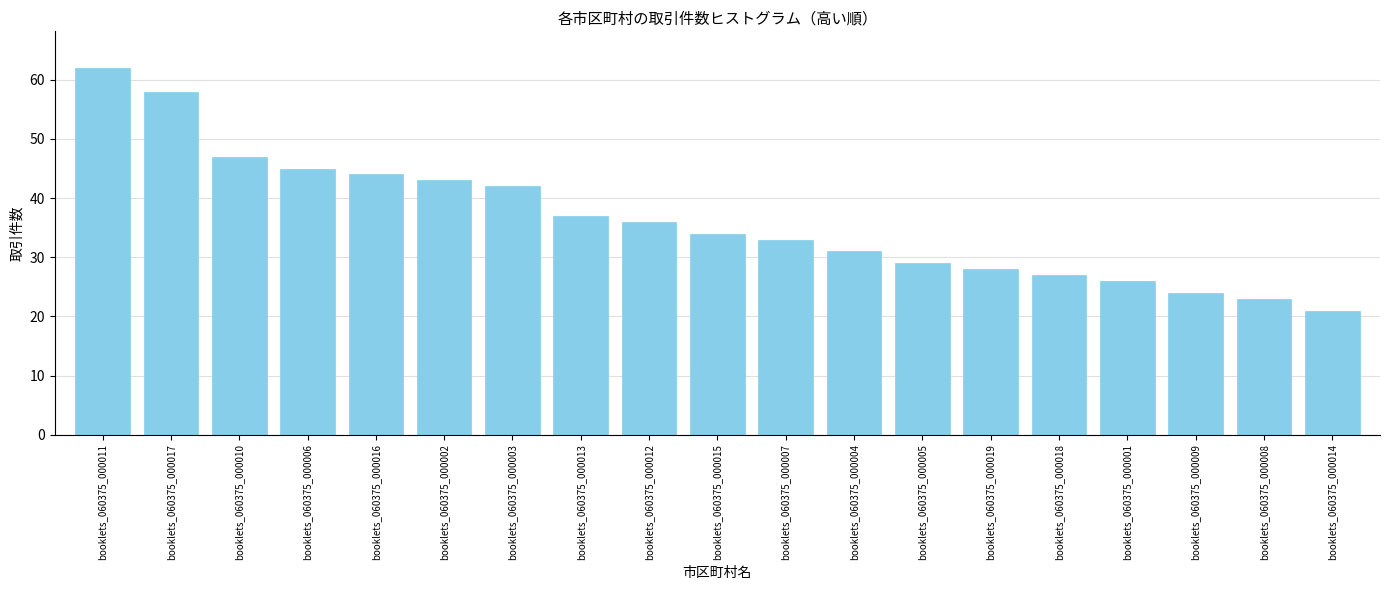

Which has a higher value, booklets_060375_000003 or booklets_060375_000014?

booklets_060375_000003